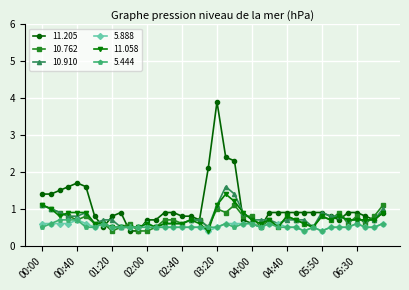

Which series has the largest total across all categories?

11.205